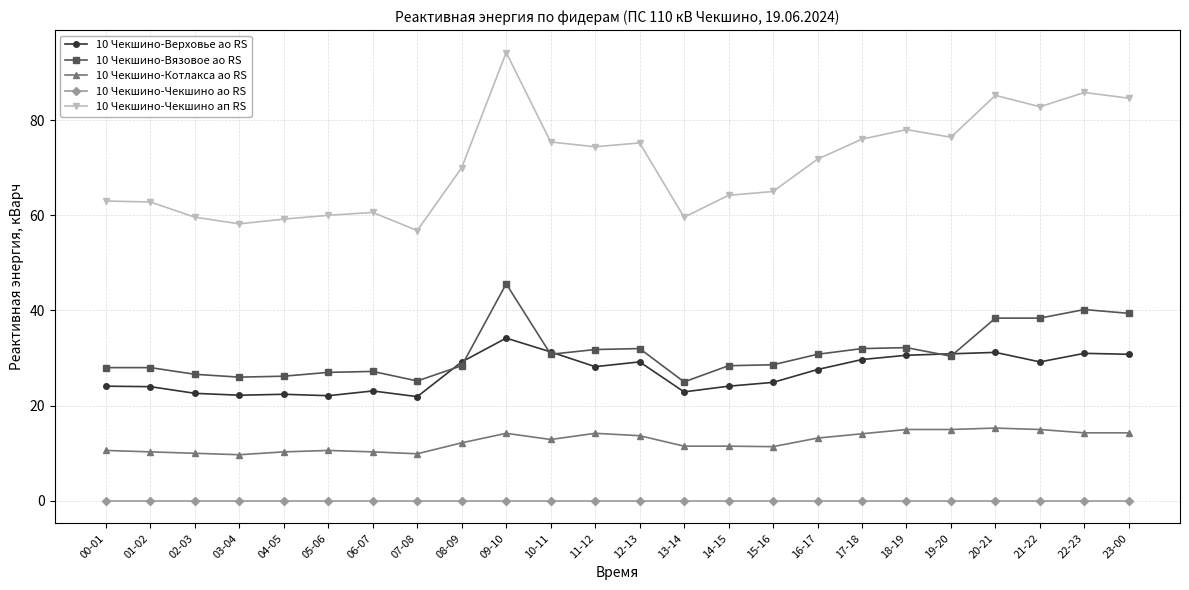

Between 04-05 and 16-17, which series saw the biggest shift?

10 Чекшино-Чекшино ап RS